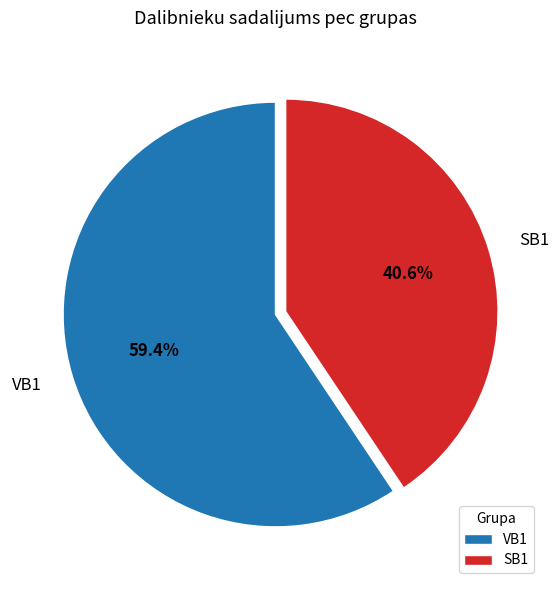

Approximately how many times larger is the value at SB1 compared to VB1?

0.7